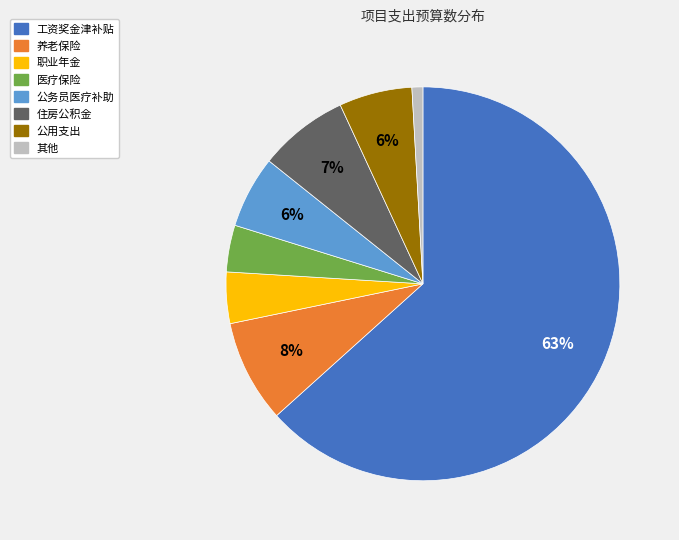

To the nearest percent, what is the average slice percentage?

12%